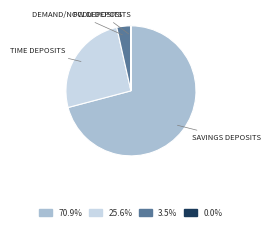

Does any single category account for the majority?

Yes